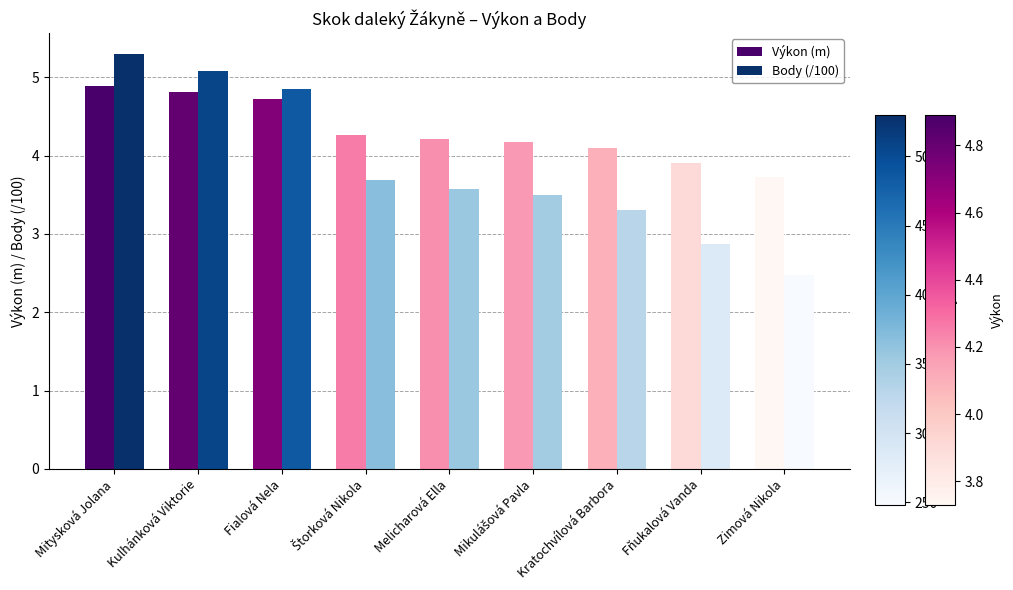

Rank the series at Kulhánková Viktorie from highest to lowest value.

Body (/100), Výkon (m)